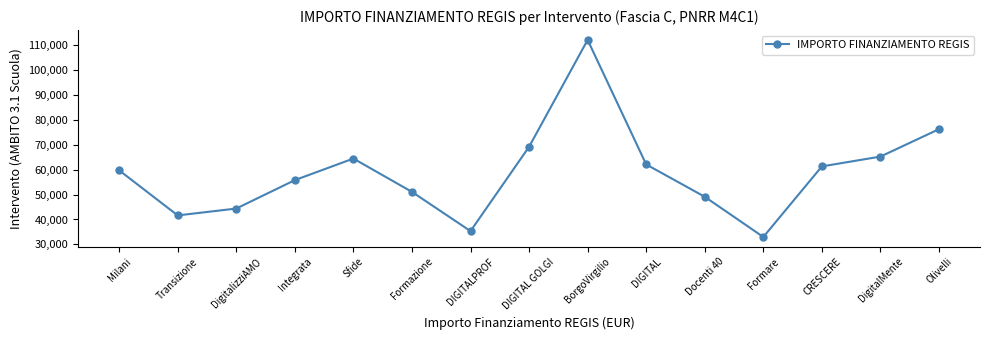

What is the change in value from Milani to DigitalMente?

+5499.3